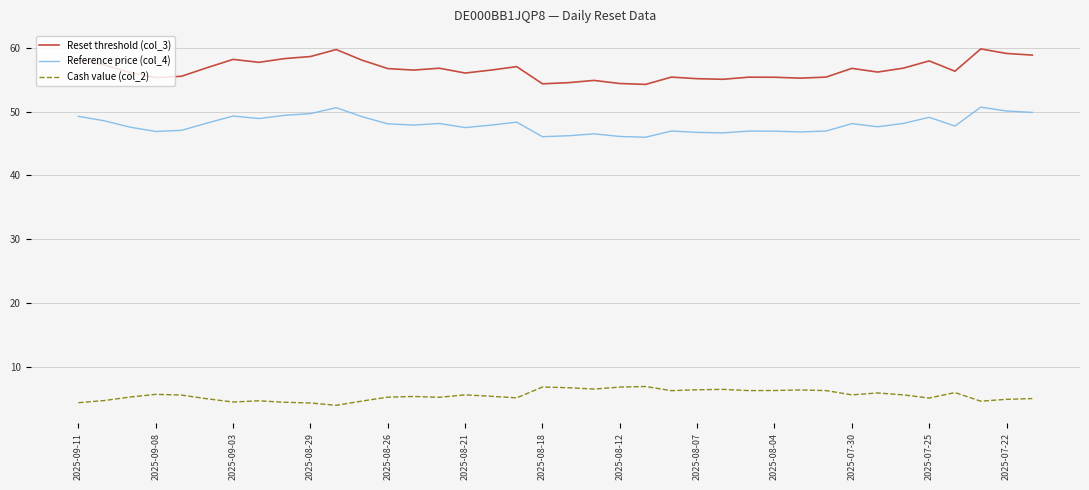

Rank the series by their maximum value, from highest to lowest.

Reset threshold (col_3), Reference price (col_4), Cash value (col_2)